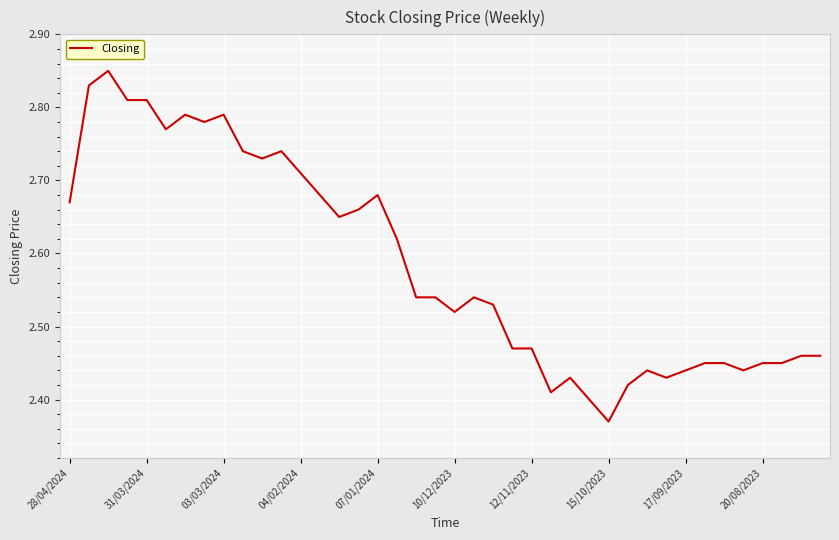

What is the difference between the maximum and minimum values?

0.5